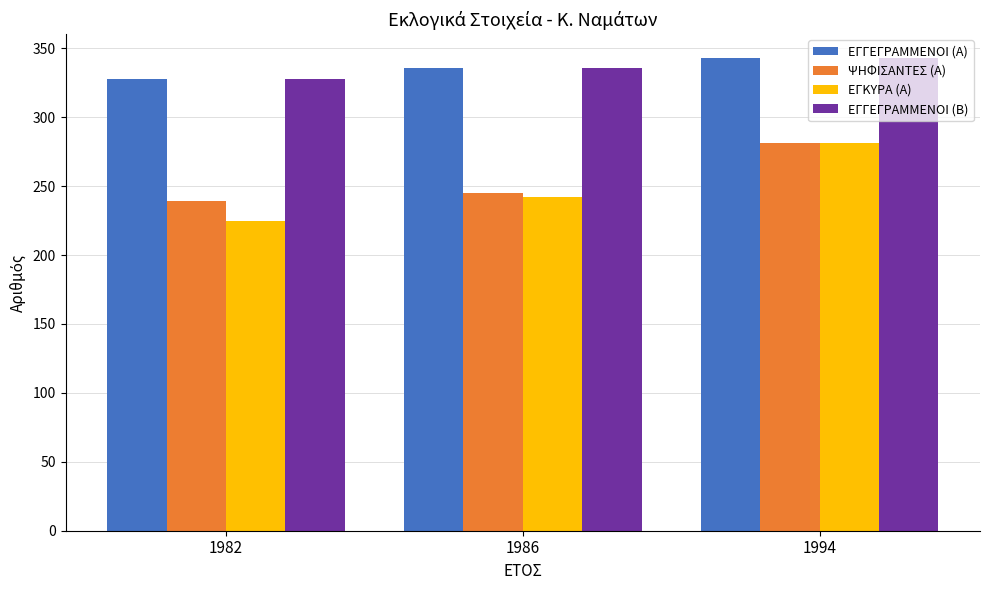

What is the difference between the maximum and minimum values in the ΨΗΦΙΣΑΝΤΕΣ (Α) series?

42